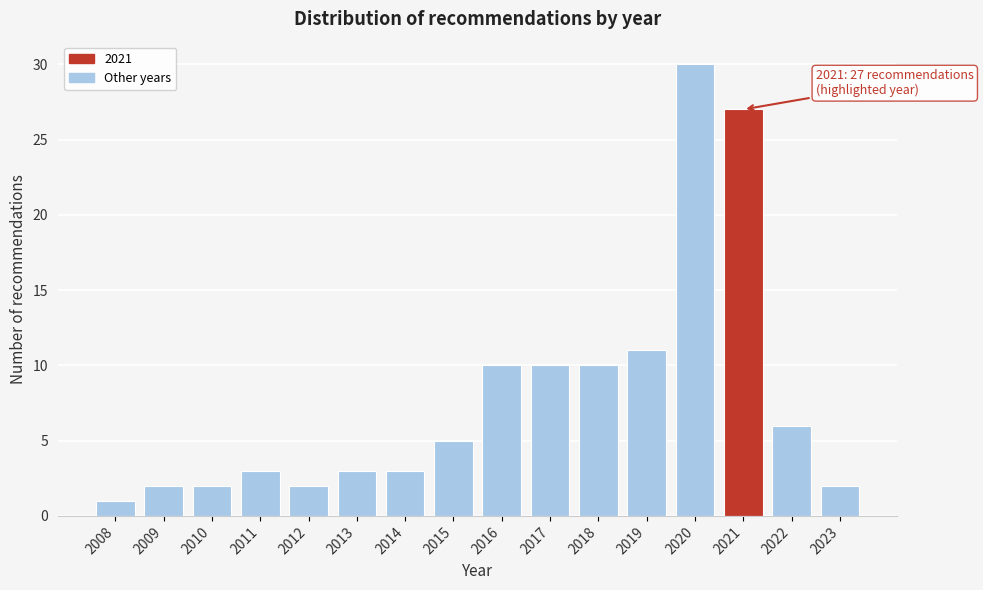

Reading left to right, list all the values displayed in this chart.

1	2	2	3	2	3	3	5	10	10	10	11	30	27	6	2